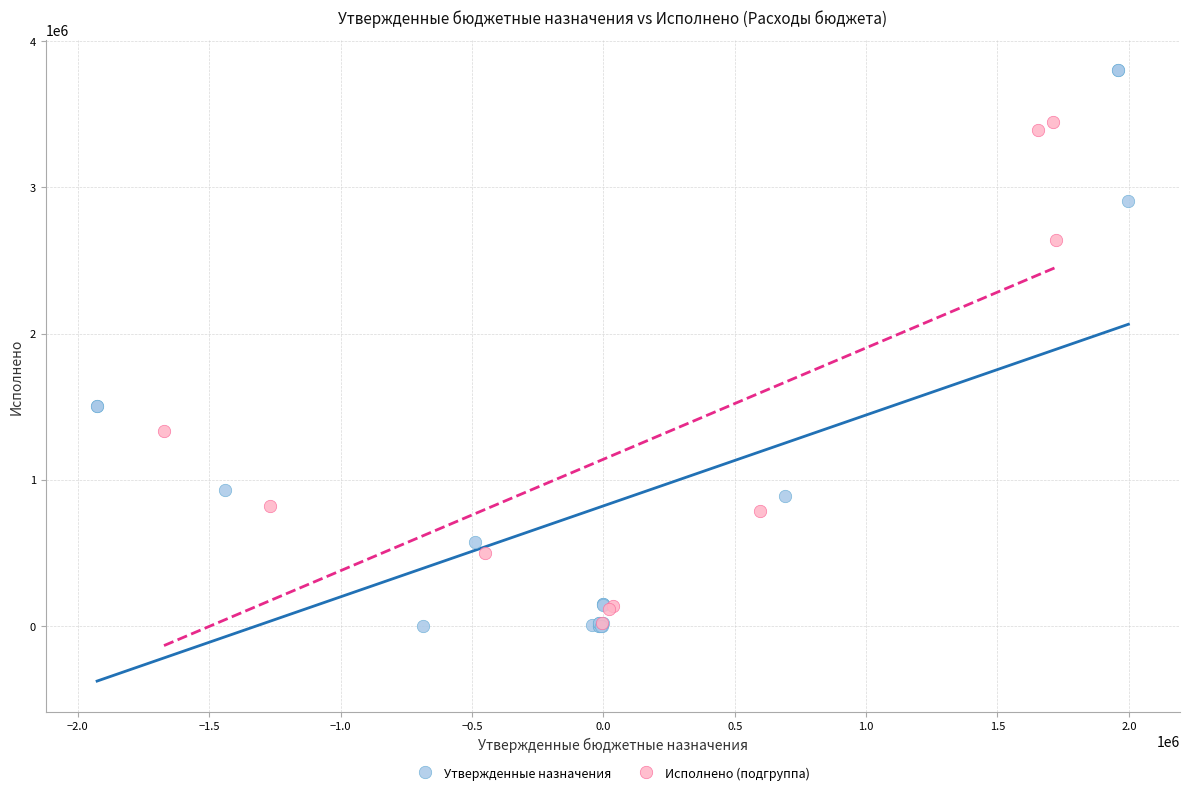

Which series has the largest Y range (max minus min)?

Утвержденные назначения